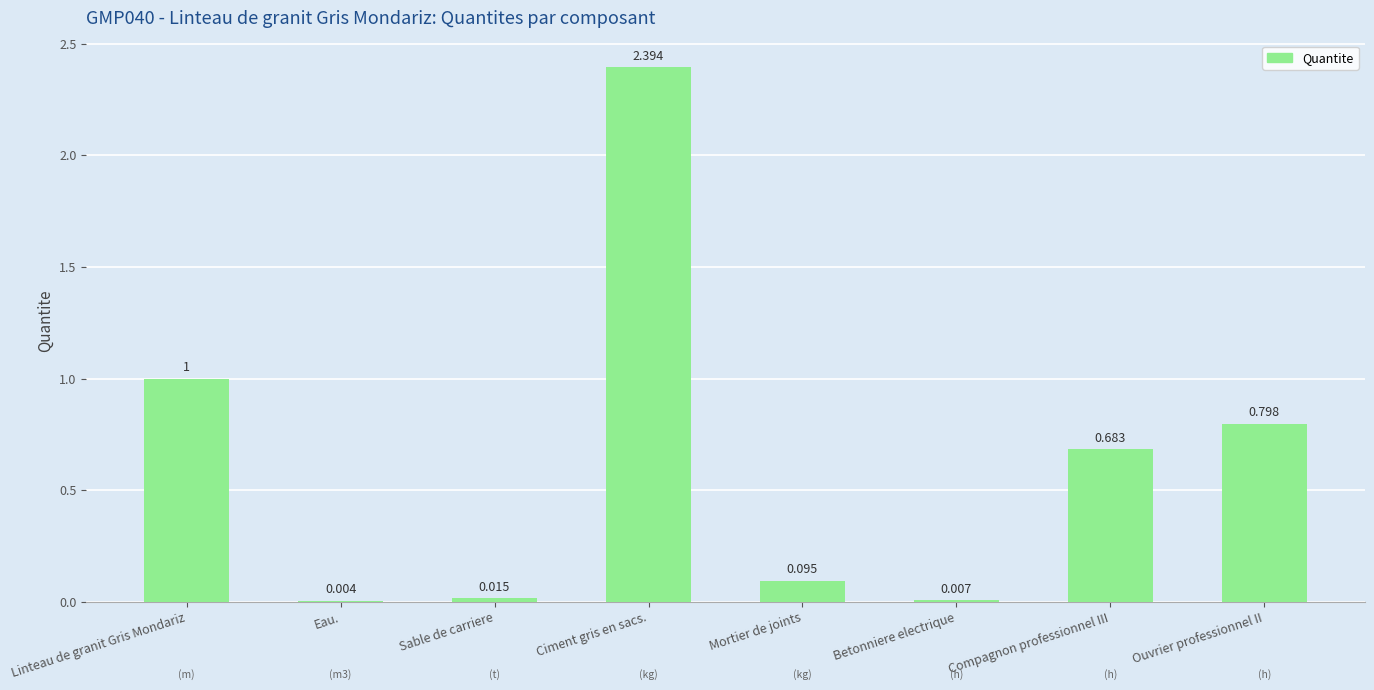

Where is the data nearest to the value 1?

Linteau de granit Gris Mondariz